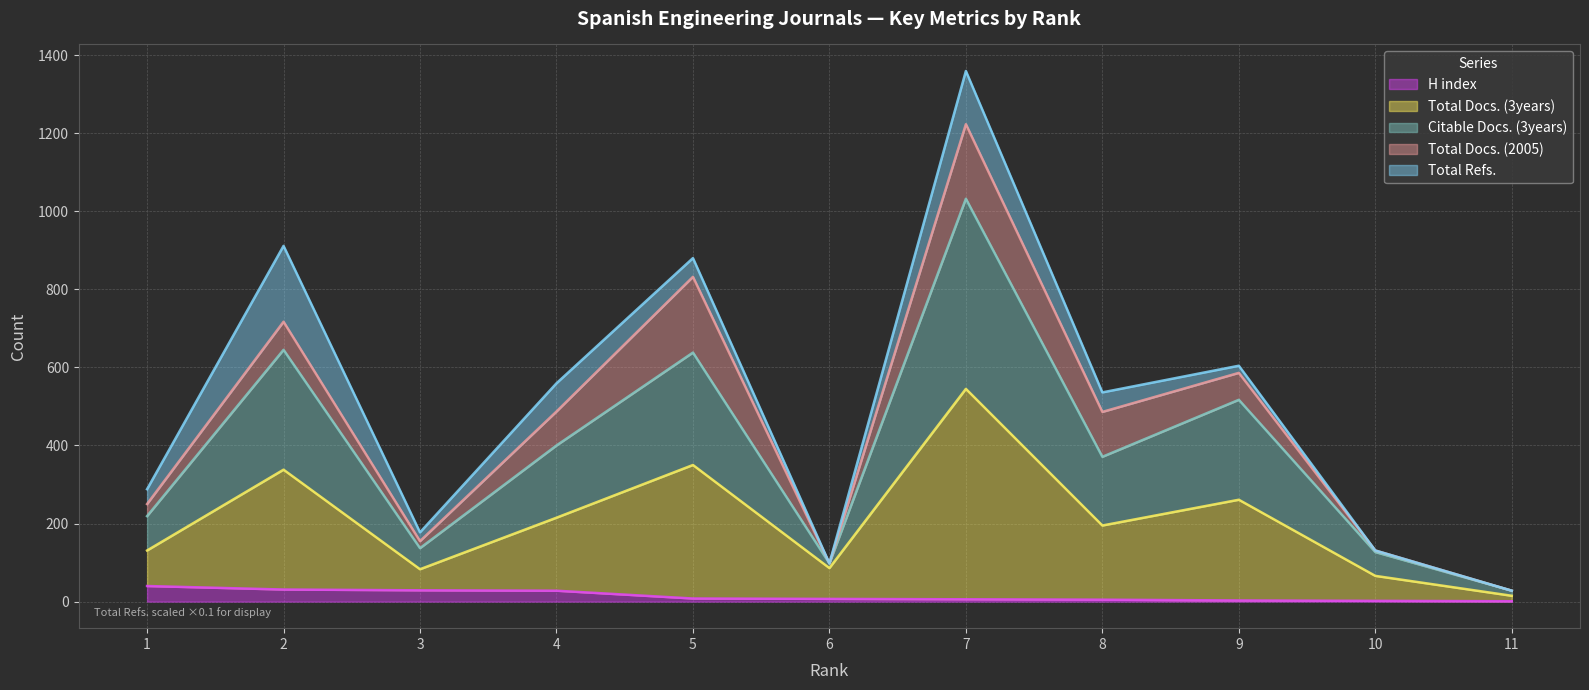

What is the maximum value for H index?

40.0